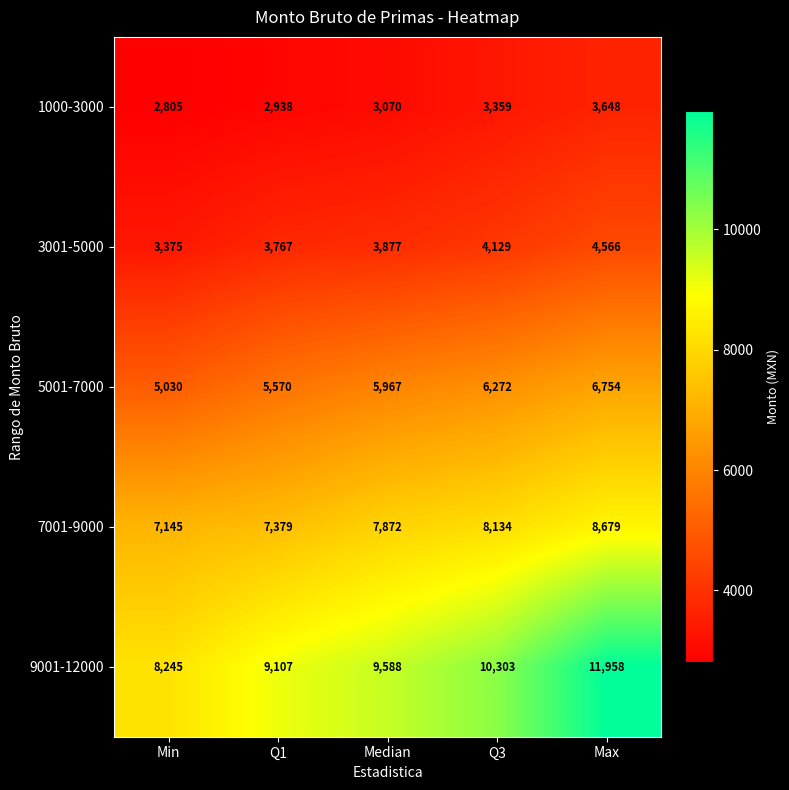

Rank the series at Q3 from highest to lowest value.

9001-12000, 7001-9000, 5001-7000, 3001-5000, 1000-3000